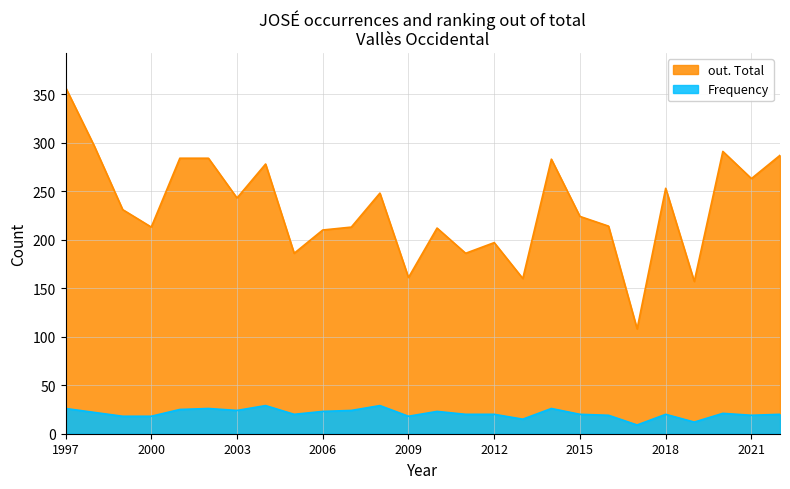

What is the average value of the out. Total series?

232